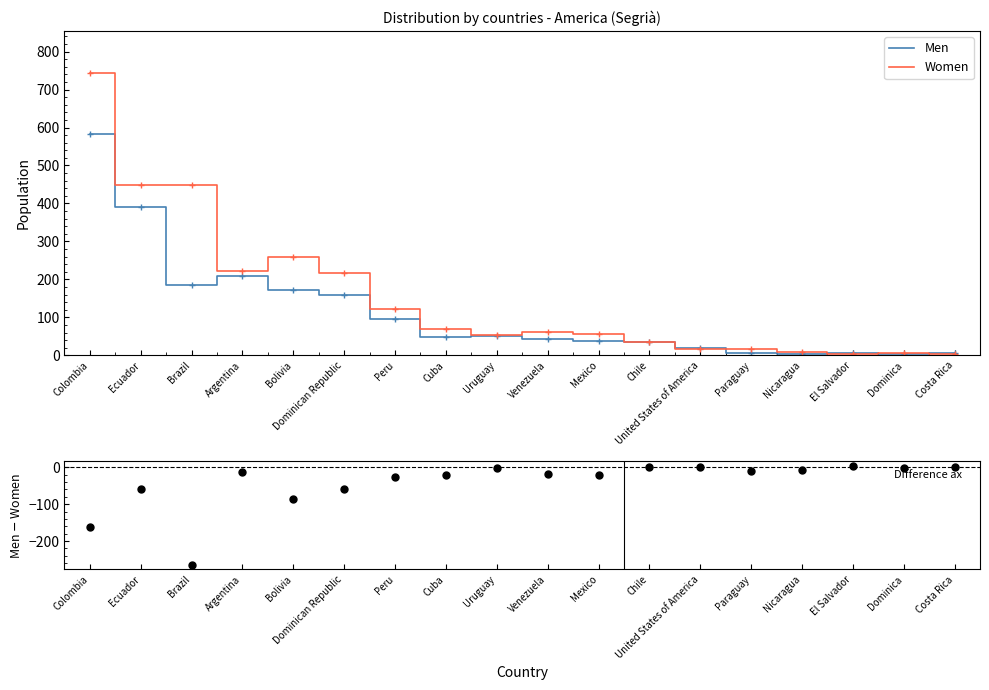

How many lines are shown in the chart?

3